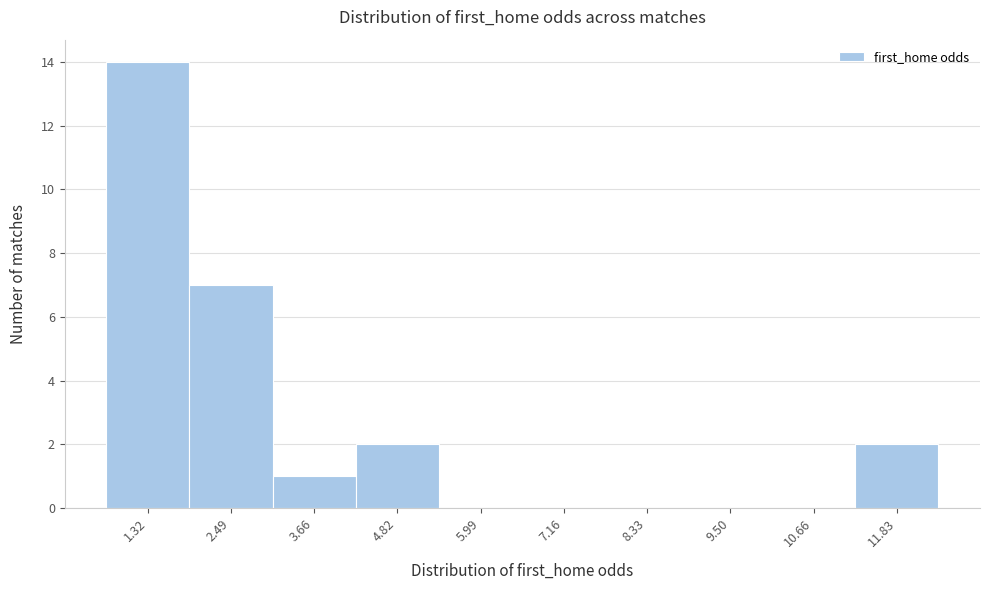

Reading left to right, what are all the values shown in this chart?

1.32=14	2.49=7	3.66=1	4.82=2	5.99=0	7.16=0	8.33=0	9.50=0	10.66=0	11.83=2